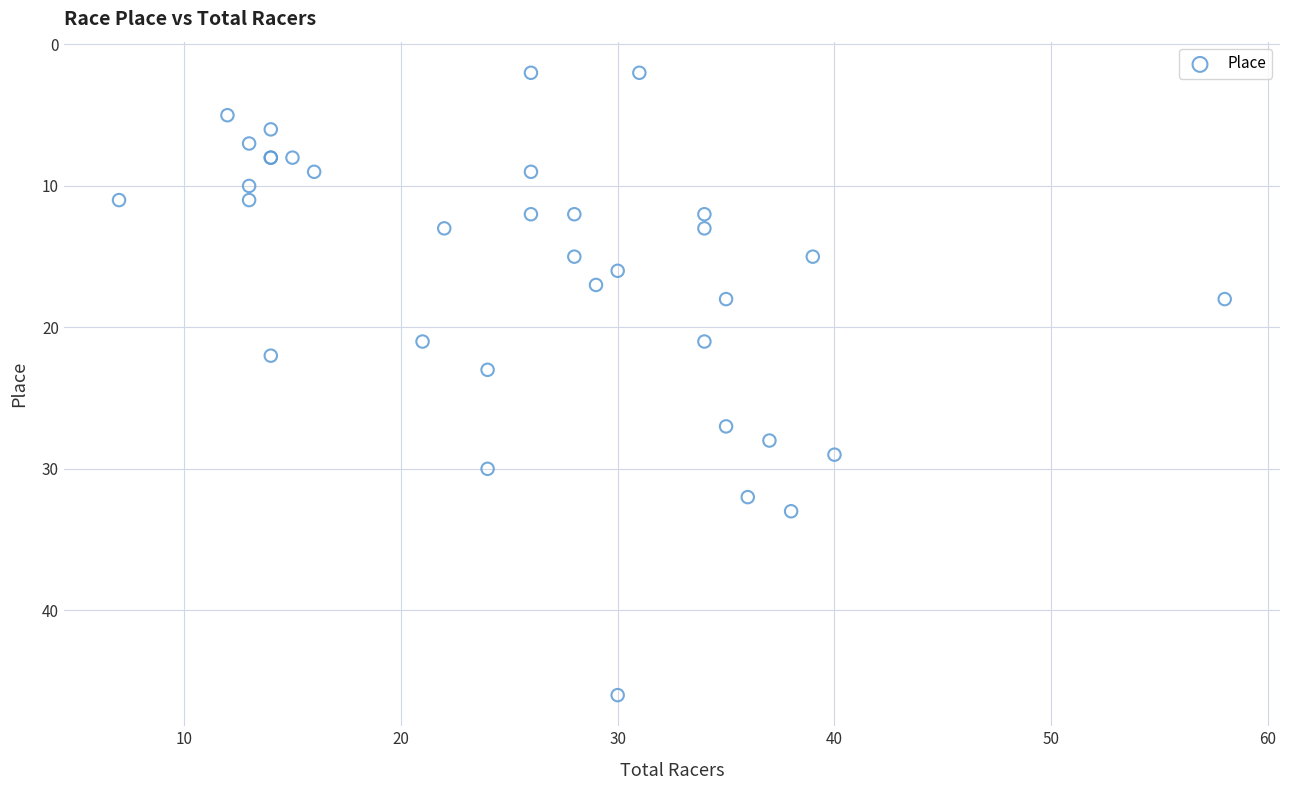

What Y value in the scatter plot is closest to 24?

23